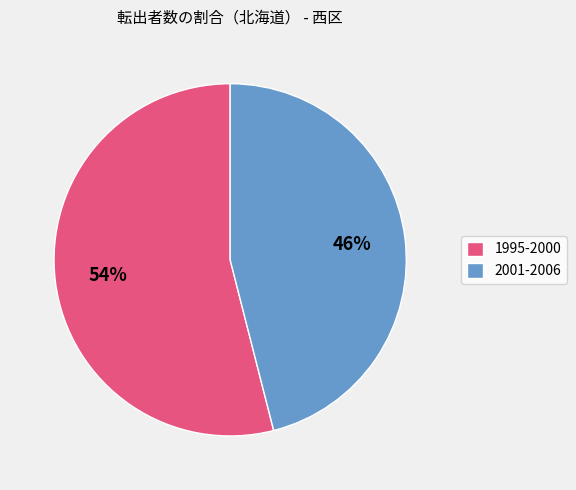

True or false: 1995-2000 accounts for 54% of the total.

True